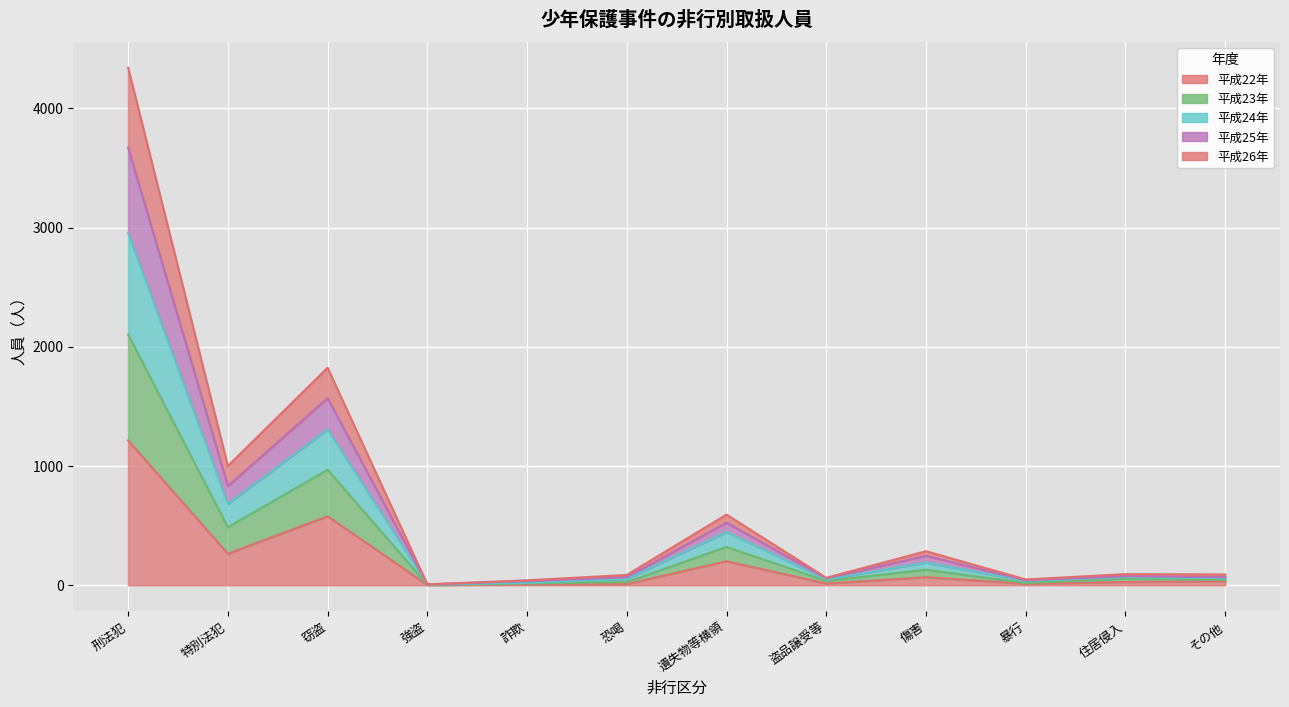

How many data points does each series have?

12